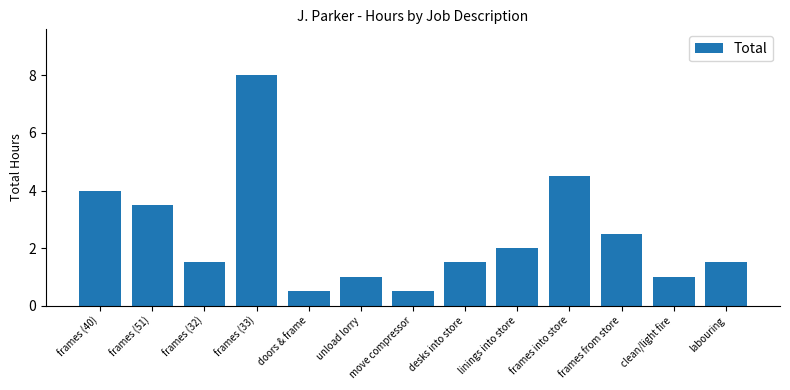

Are the bars horizontal?

No